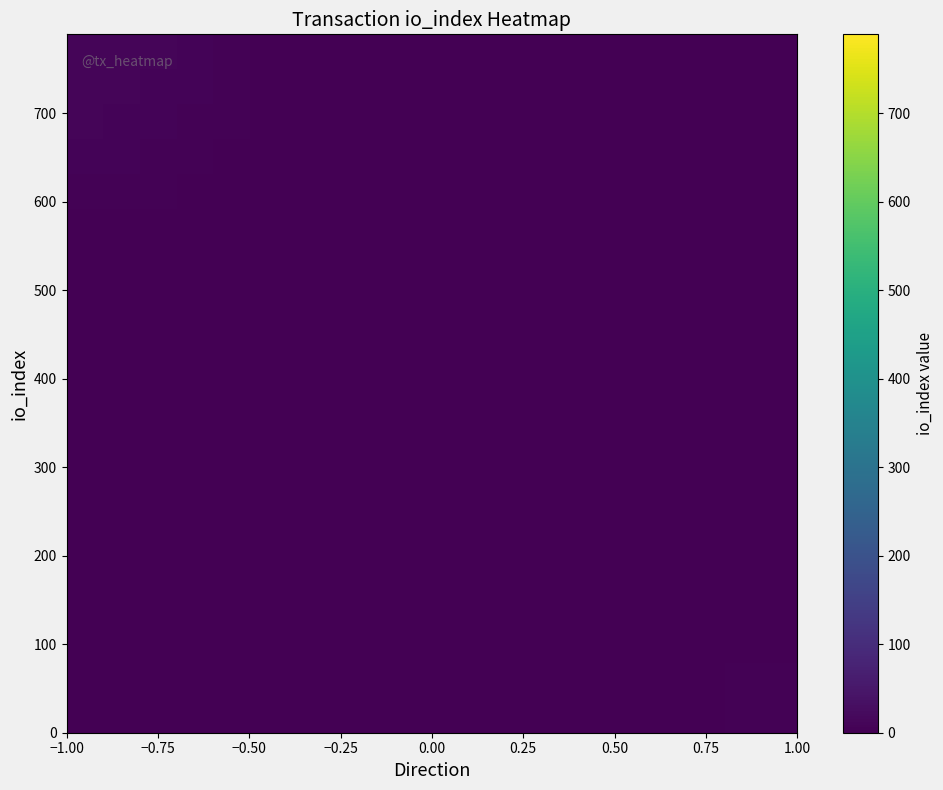

Which category has the lowest value across all series?

−0.75